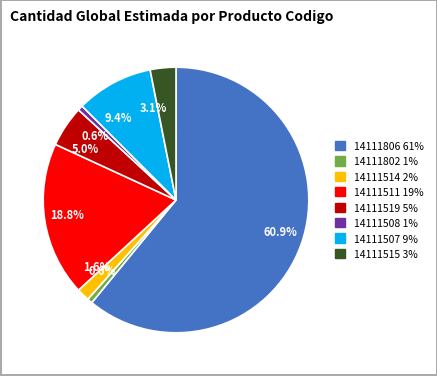

To the nearest percent, what percentage of the pie is 14111519?

5%